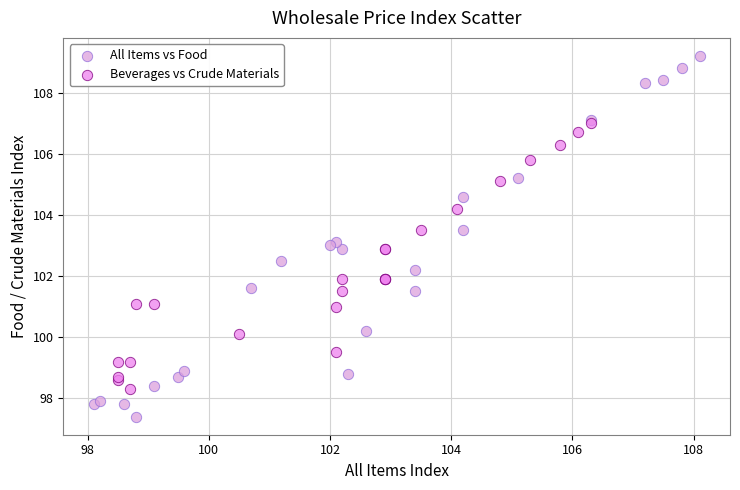

Which series has the largest Y range (max minus min)?

All Items vs Food